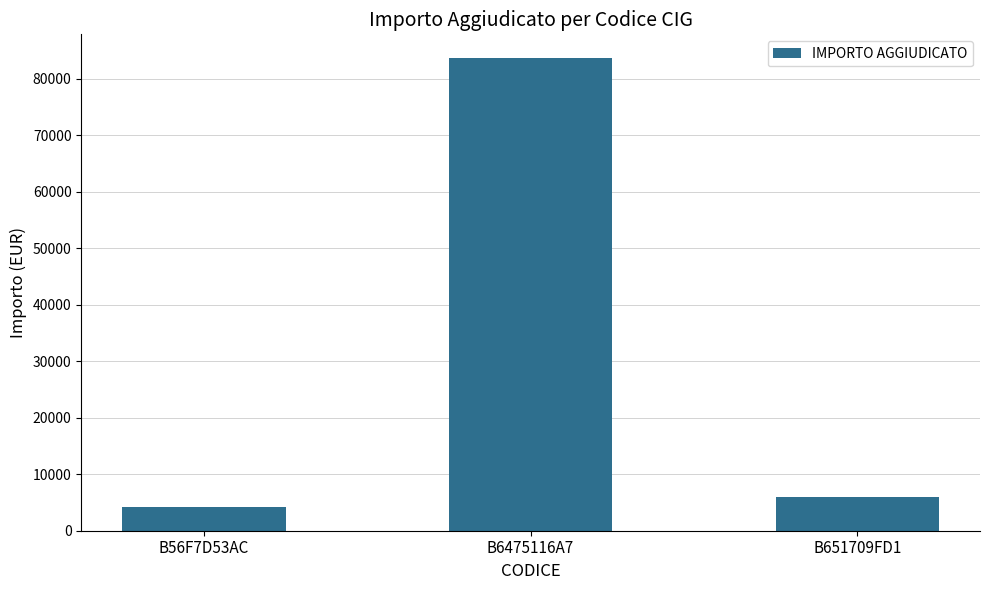

The chart shows a value of 83720 at B6475116A7. True or false?

True